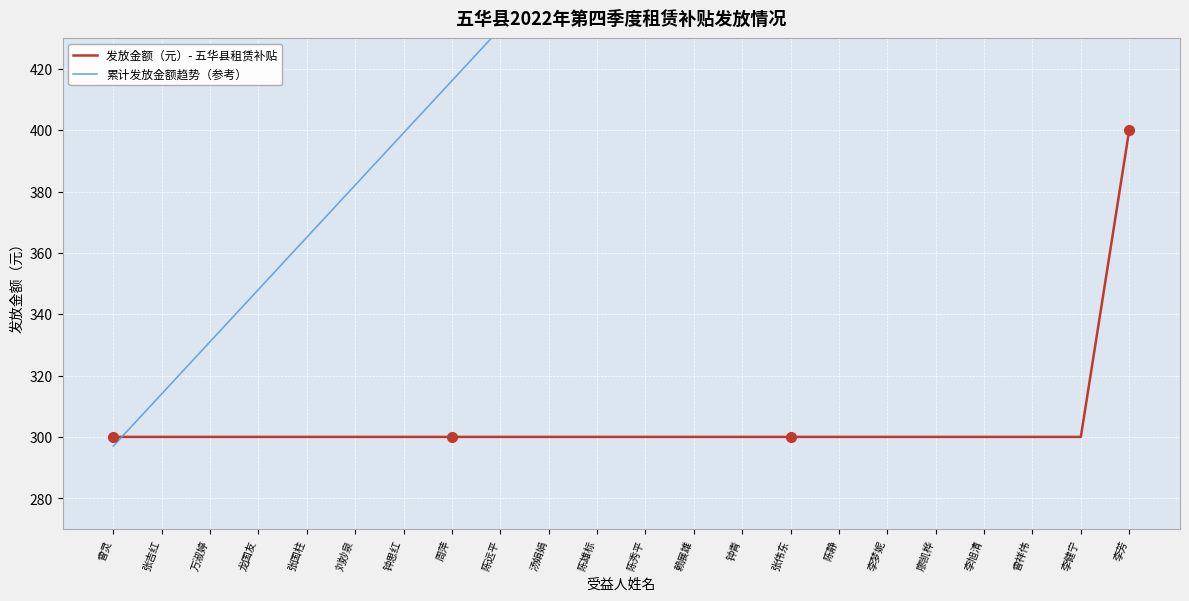

Is it true that 累计发放金额趋势（参考） equals 1116.4 at 李芳?

False